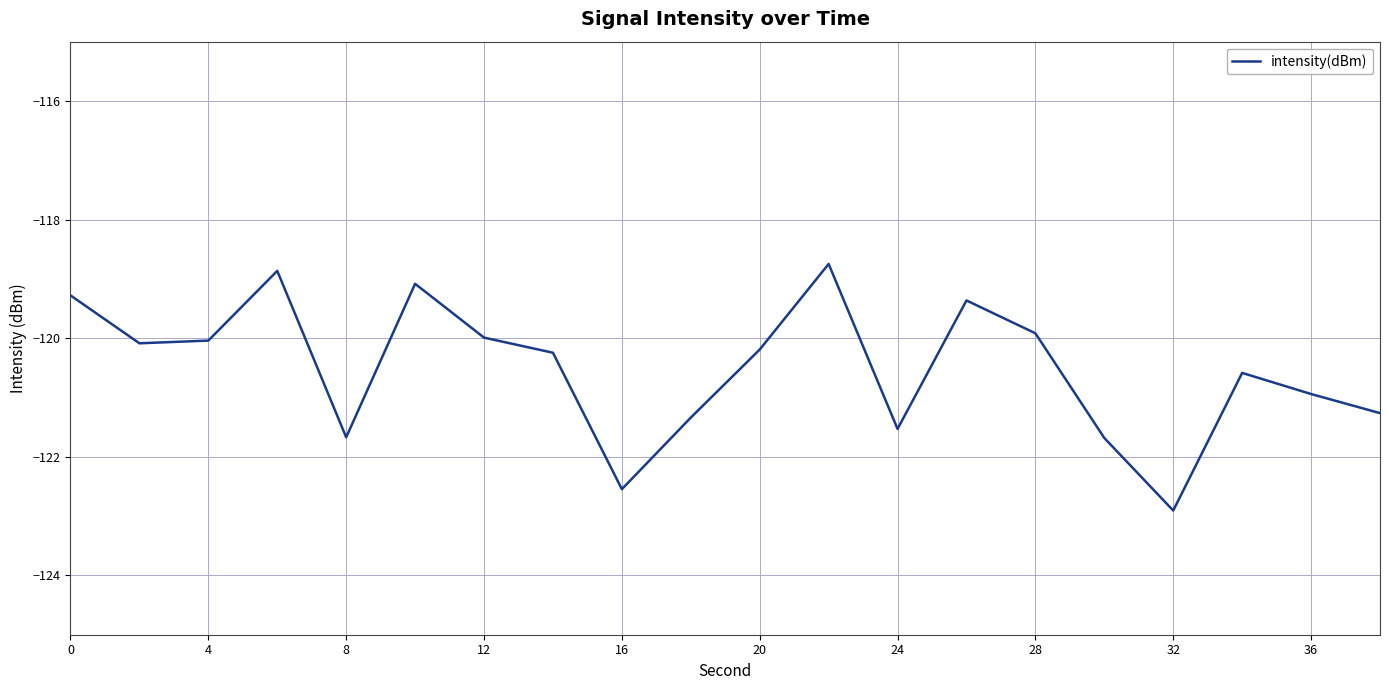

What is the average value?

-120.5